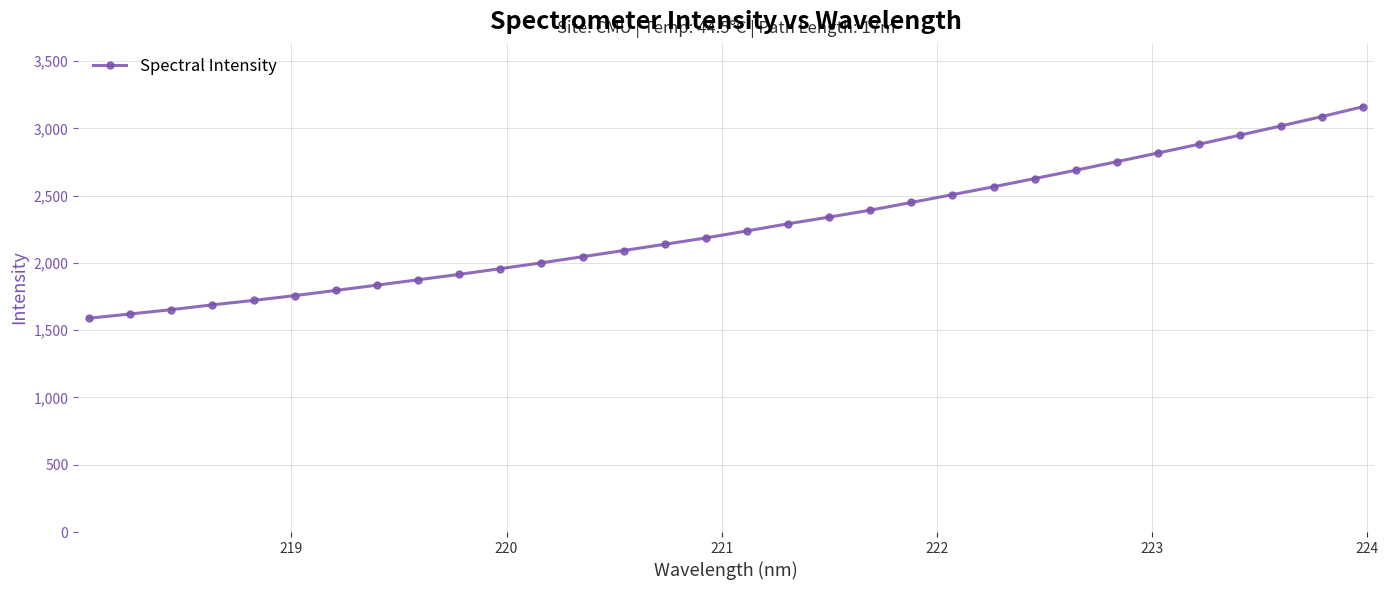

What is the average value?

2269.7